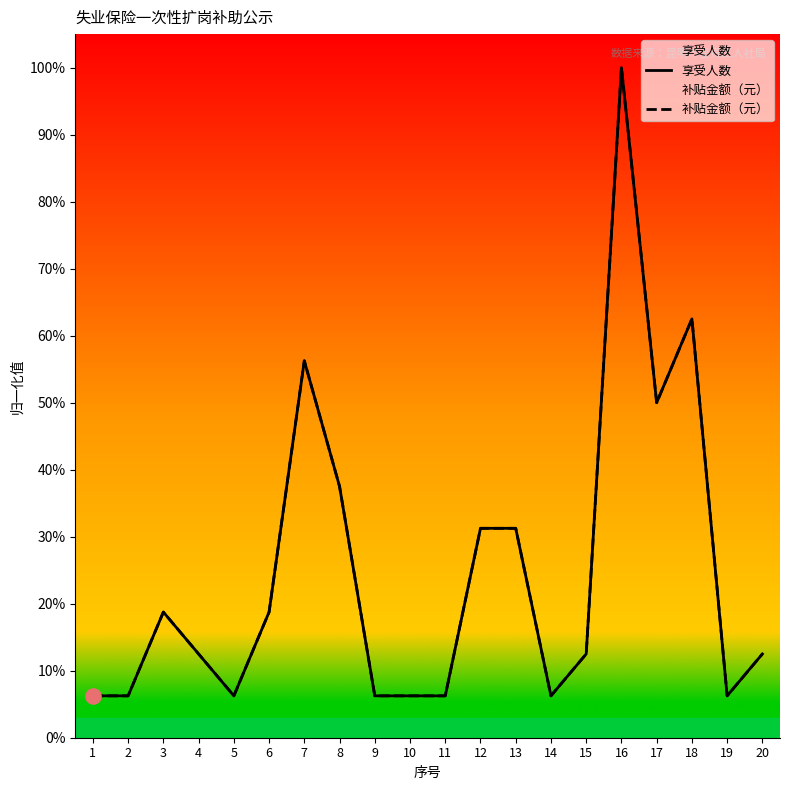

Is the value of 享受人数 at 5 greater than the value of 补贴金额（元） at 2?

No